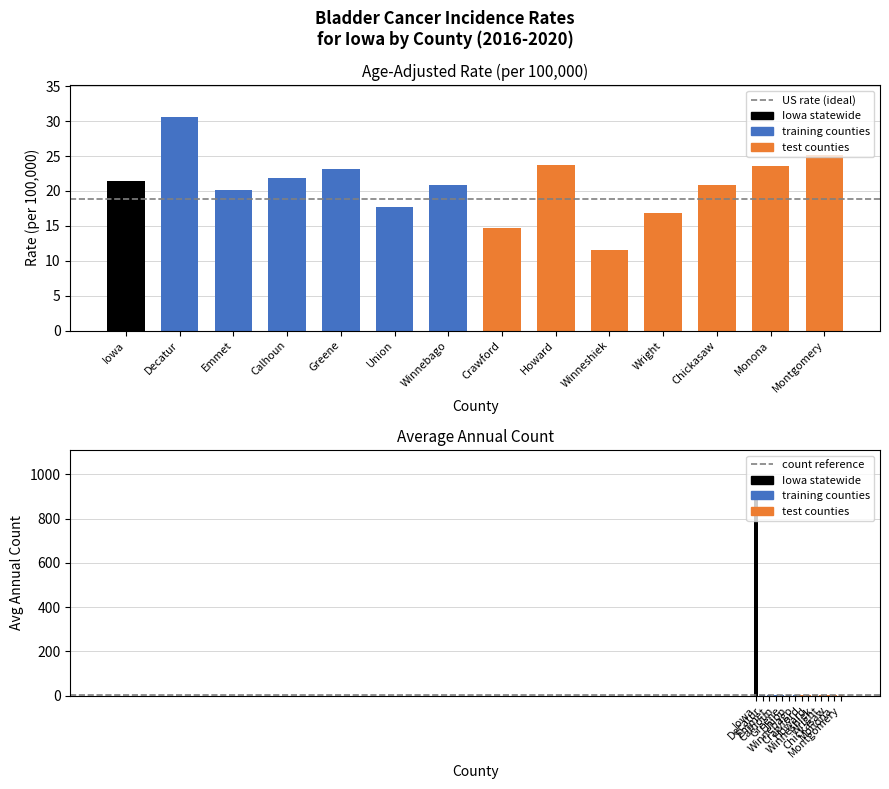

What is the sum of the avg count reference values at Decatur and Iowa?

10.0